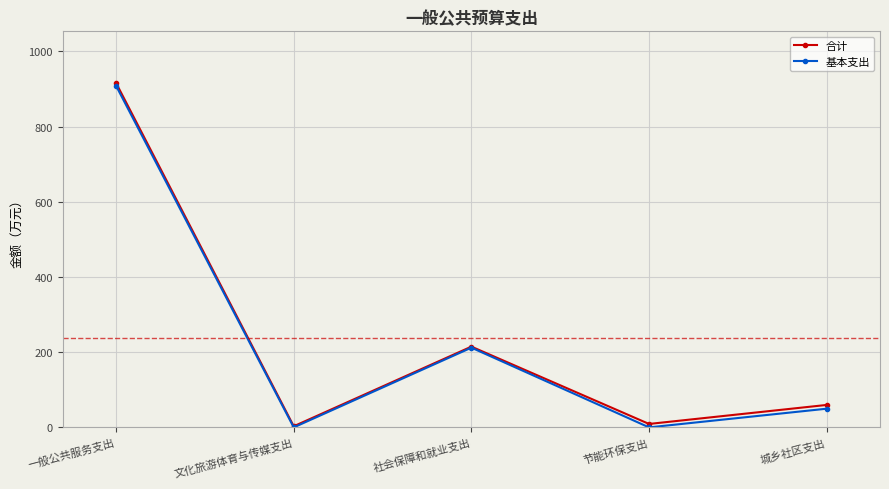

Is the value of 合计 at 社会保障和就业支出 greater than the value of 基本支出 at 文化旅游体育与传媒支出?

Yes